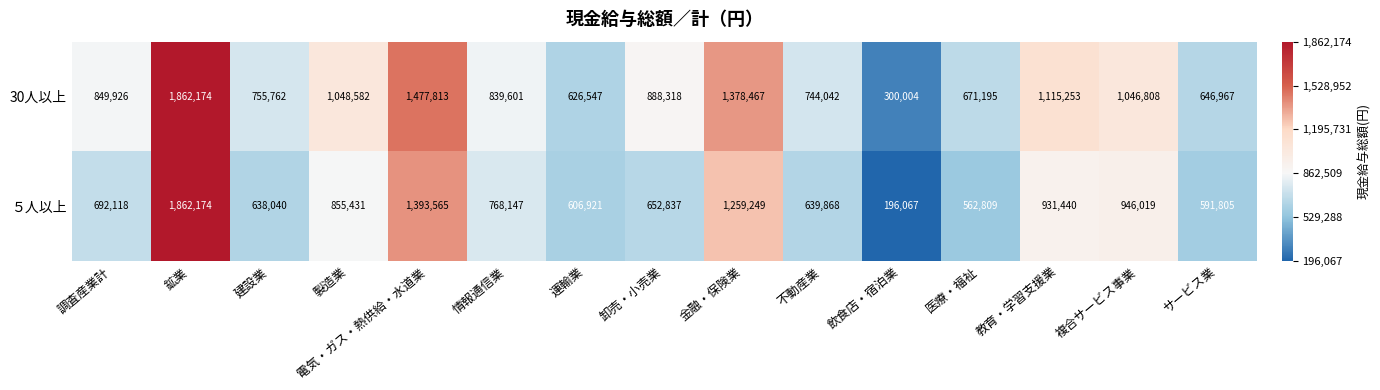

List the series in order of their overall mean, lowest first.

５人以上, 30人以上